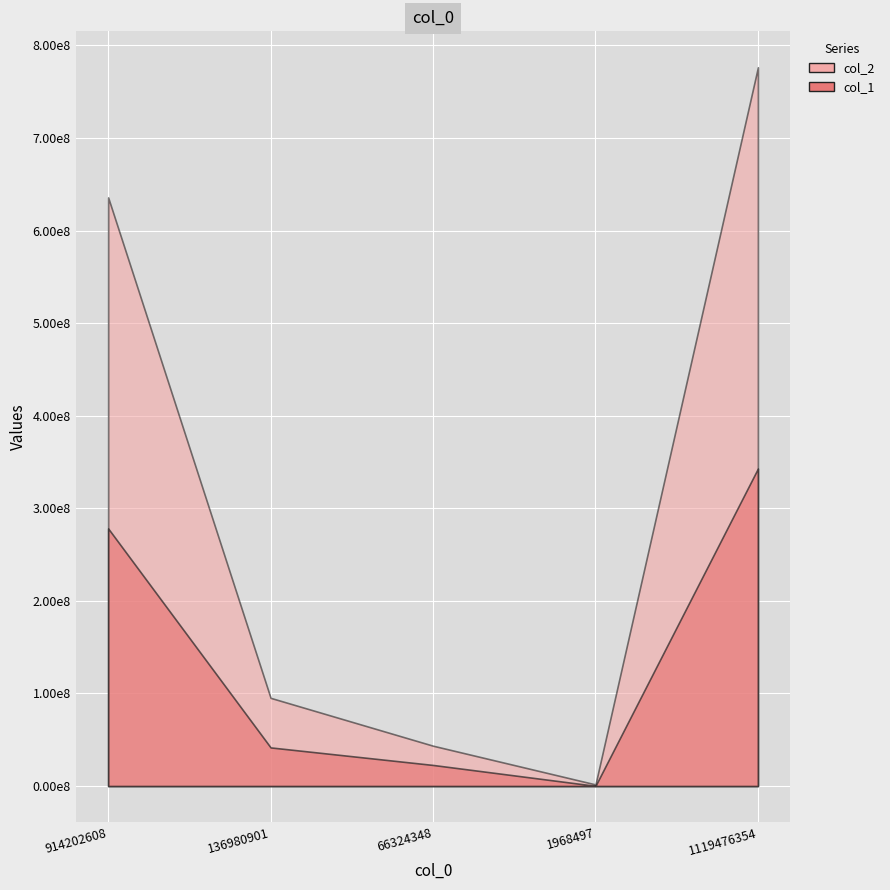

Which series has the largest total across all categories?

col_2